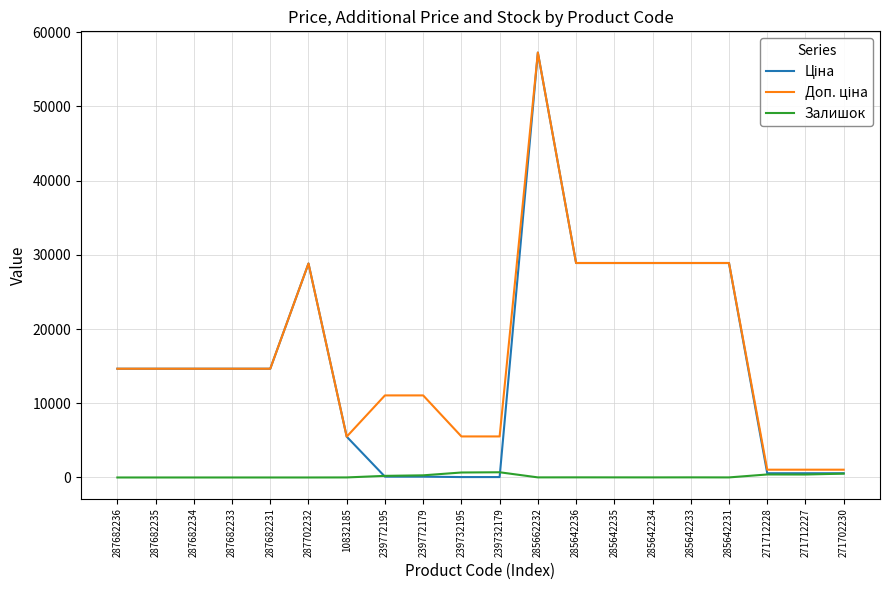

How many distinct data groups are displayed?

3